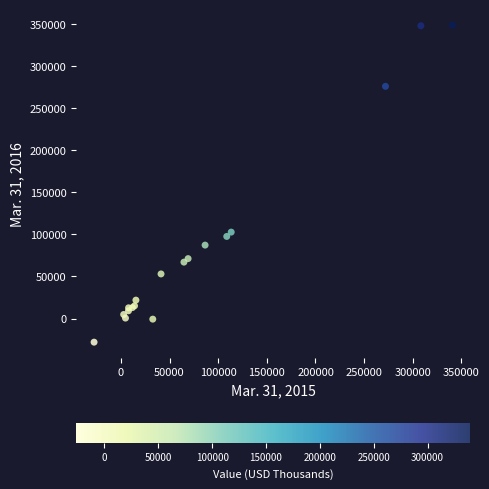

What Y value in the scatter plot is closest to 160244?

102639.6